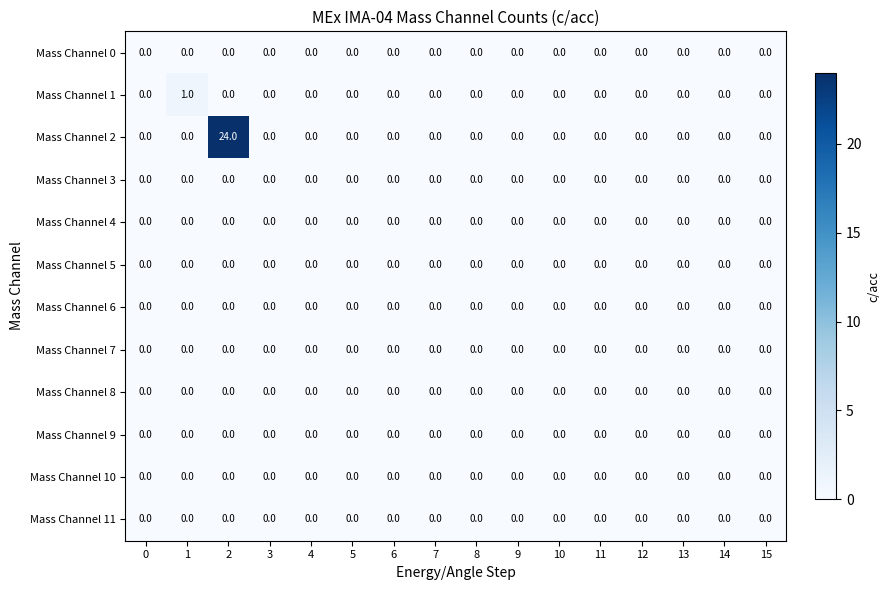

The Mass Channel 1 series shows 1 at 4. True or false?

False